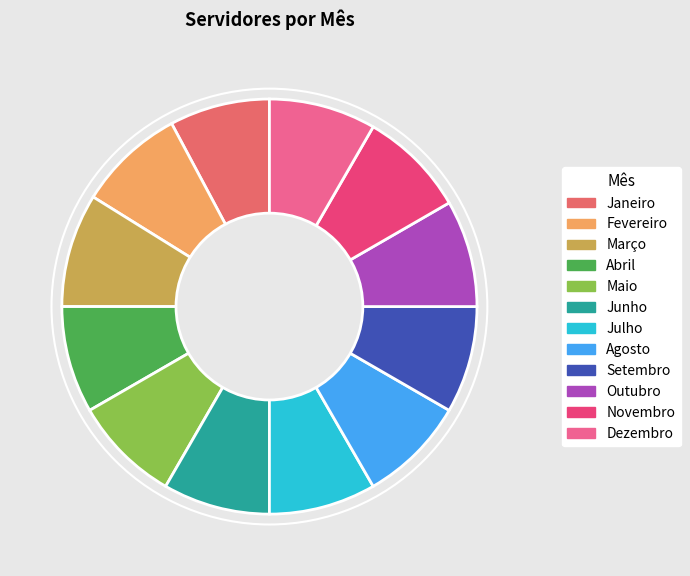

Between Janeiro and Junho, which is larger?

Junho